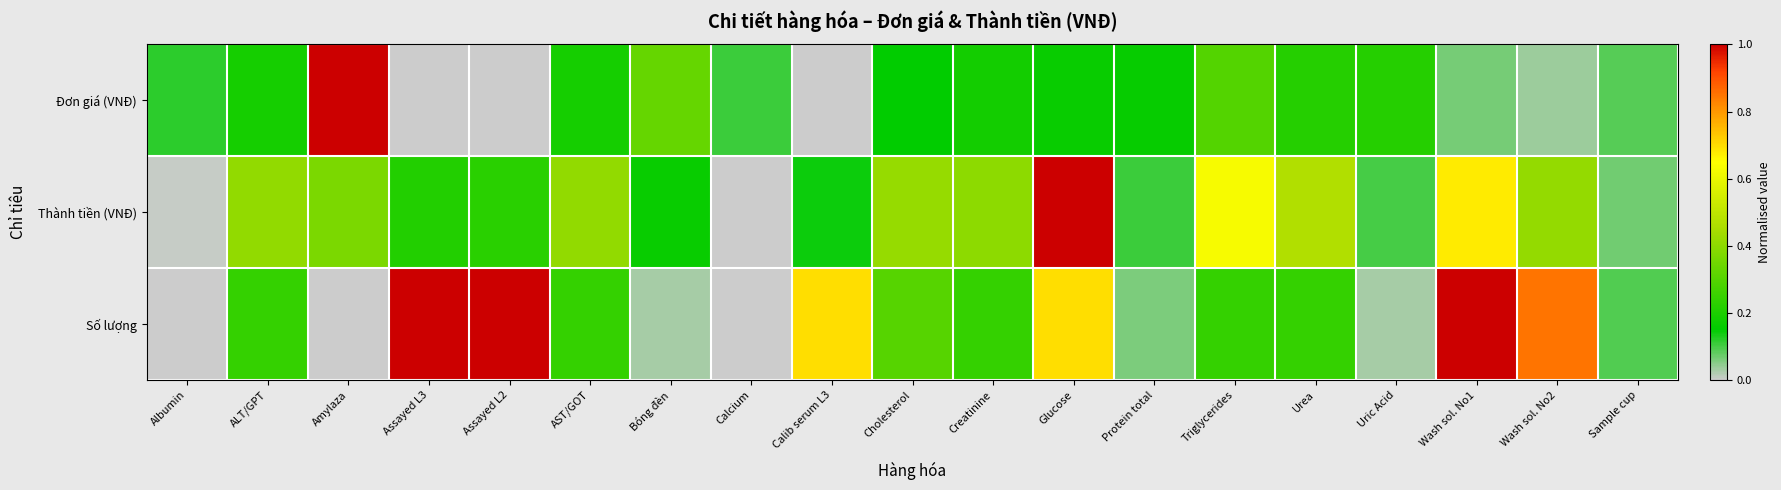

Count the number of data series in this chart.

3